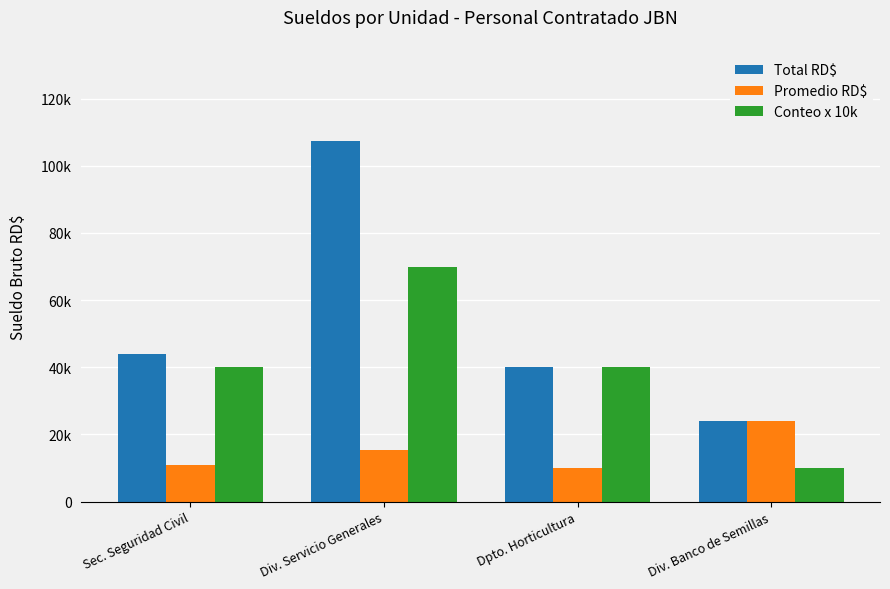

What is the label of the 2nd bar from the left?

Div. Servicio Generales